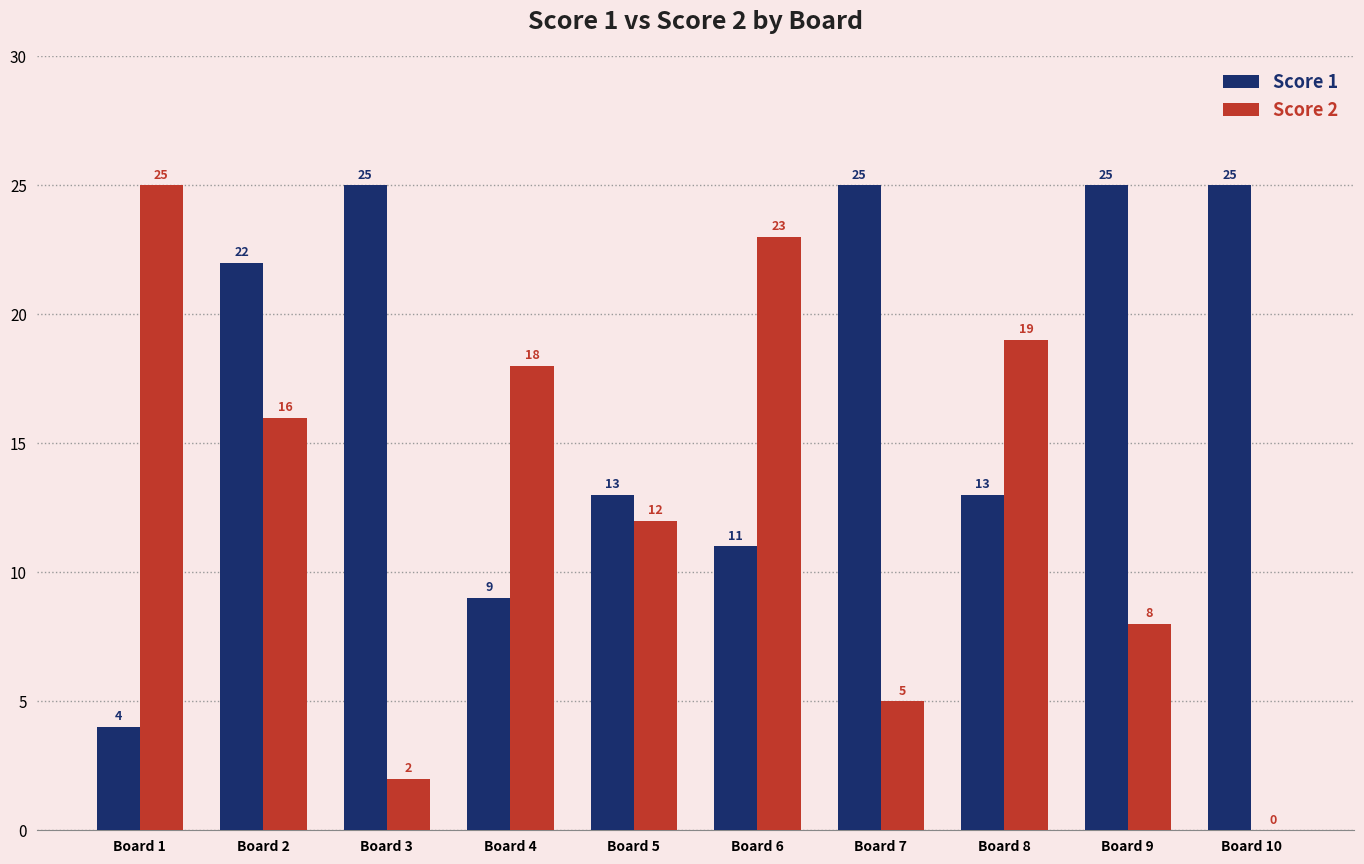

True or false: Score 1 has a value of 5 at Board 10.

False